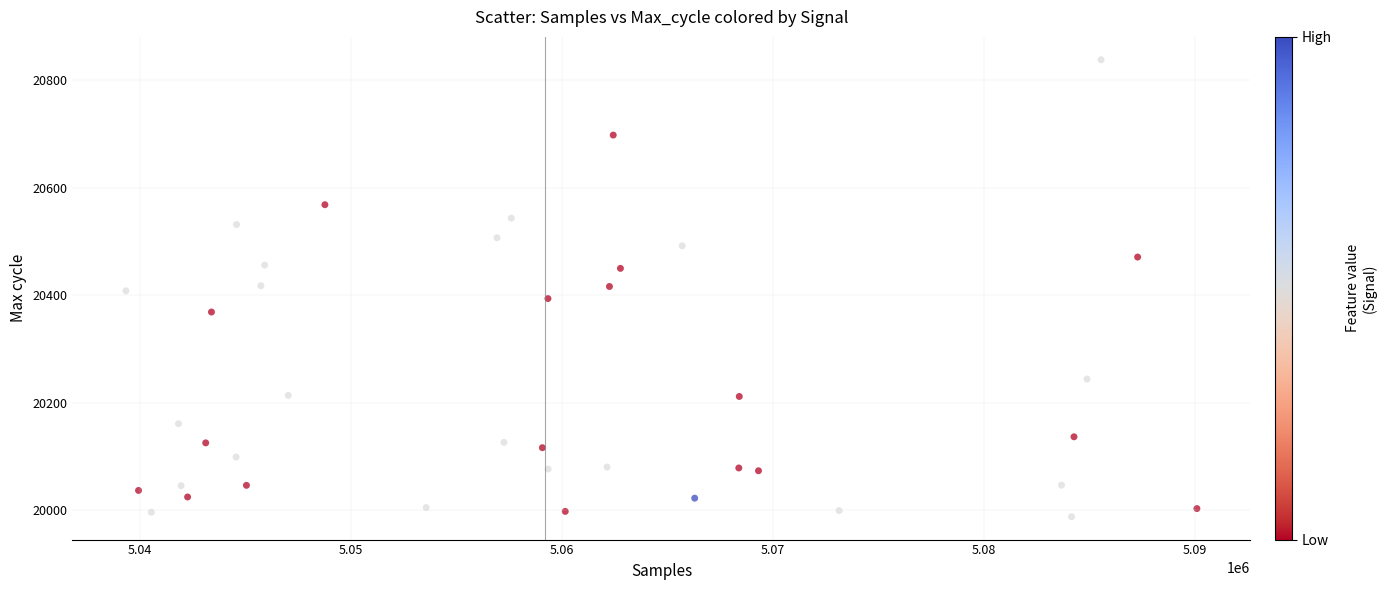

What is the range of Y values (max minus min)?

850.9